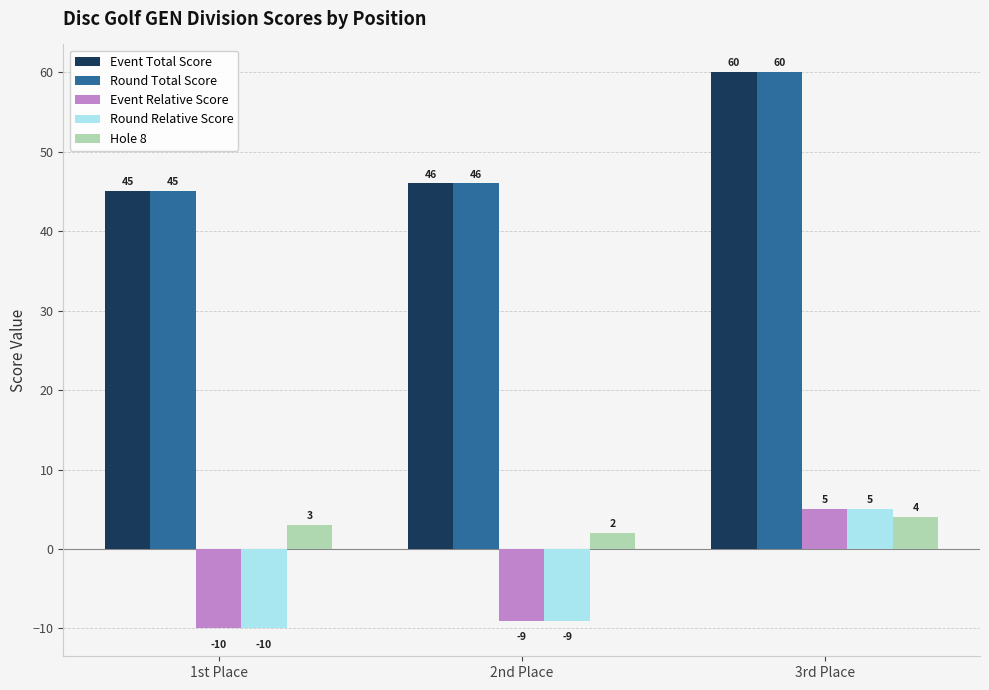

Count the number of categories in the chart.

3